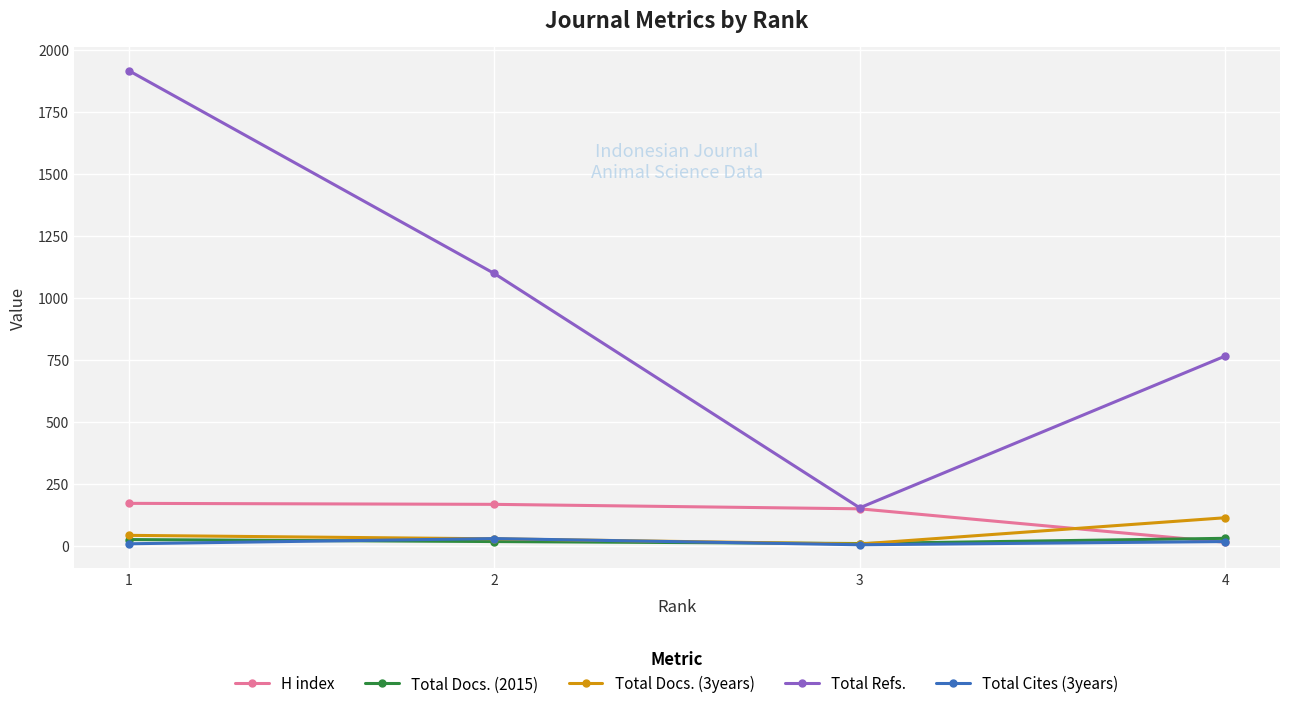

Which series has the largest range (max minus min)?

Total Refs.